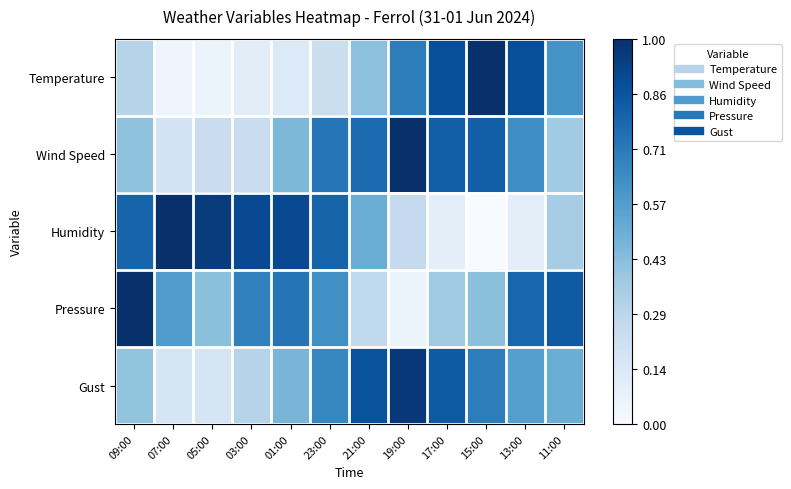

Which label corresponds to the largest value in the chart?

15:00